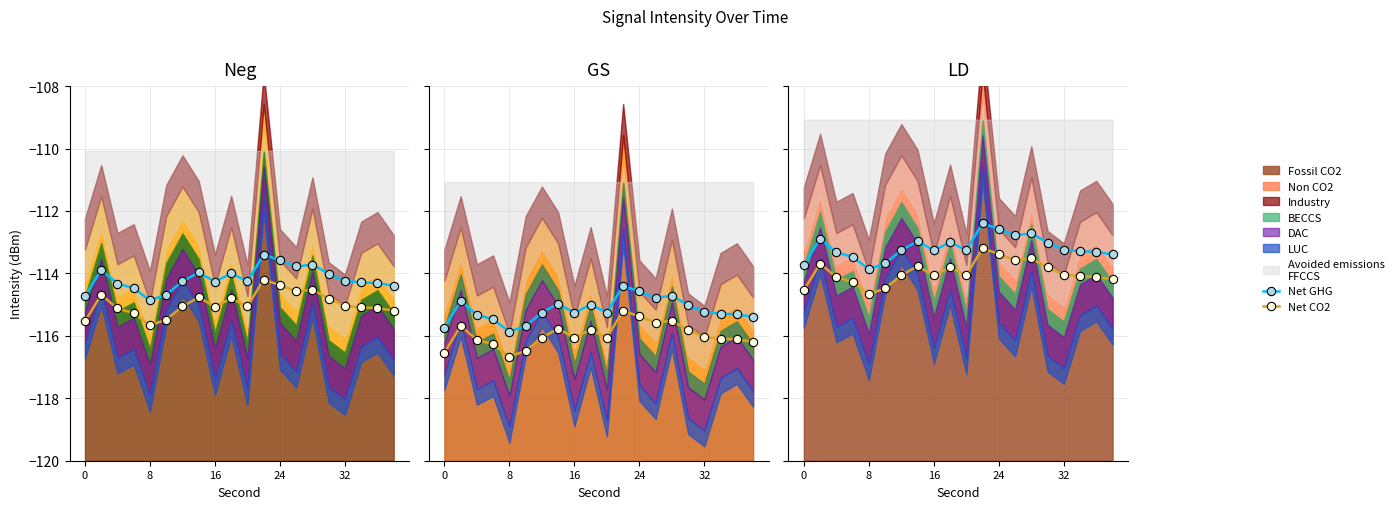

Rank the series at 16 from highest to lowest value.

Net GHG, Net CO2